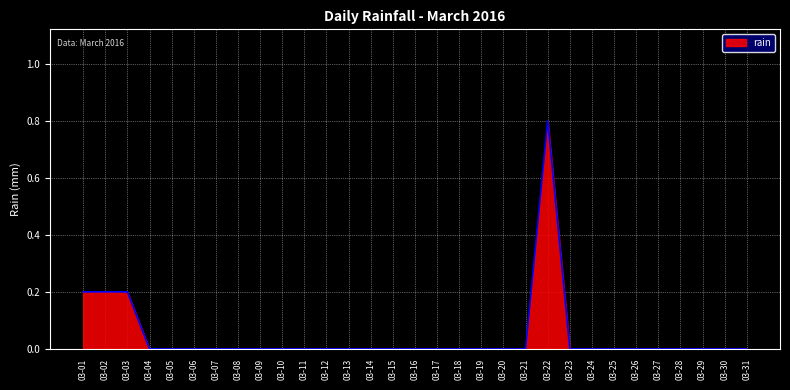

Is it true that the value at 03-22 is 0.8?

True